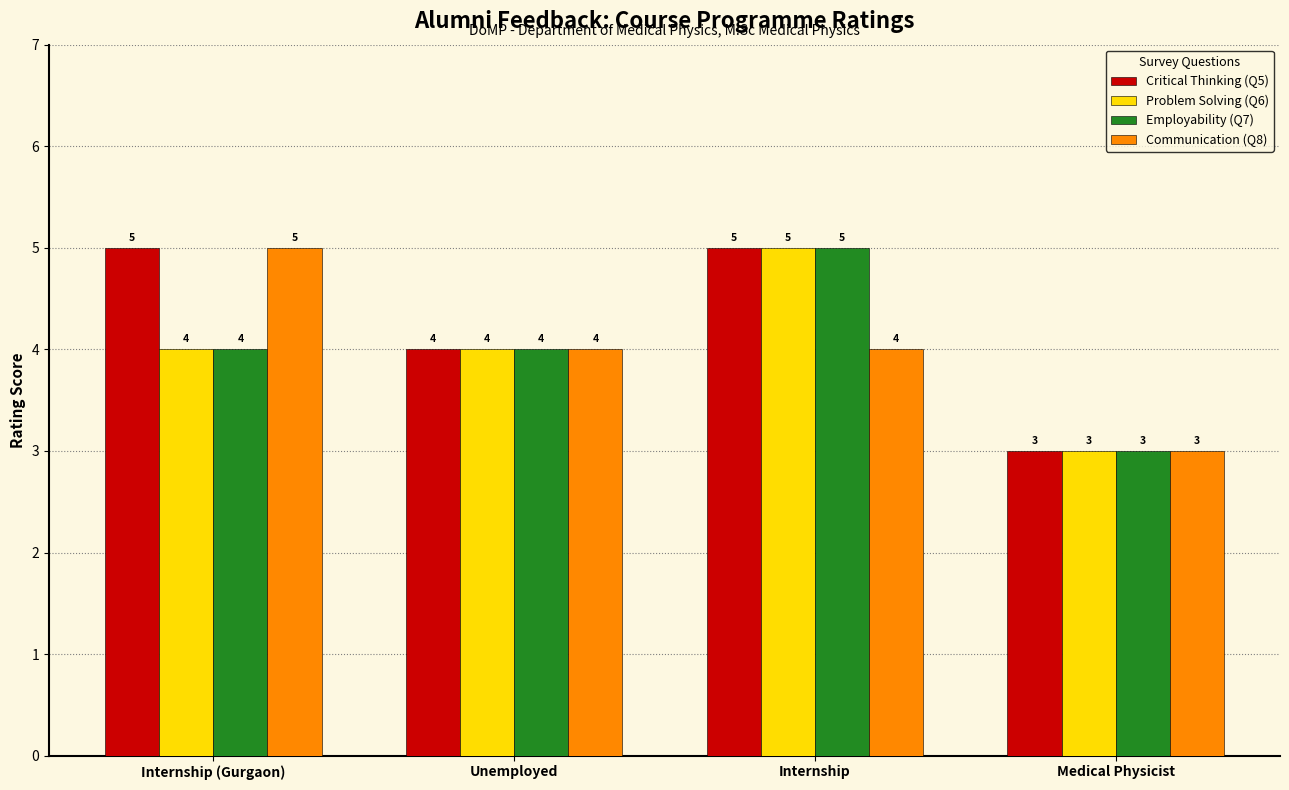

Reading right to left, list all the values displayed in this chart.

Critical Thinking (Q5): 3	5	4	5
Problem Solving (Q6): 3	5	4	4
Employability (Q7): 3	5	4	4
Communication (Q8): 3	4	4	5